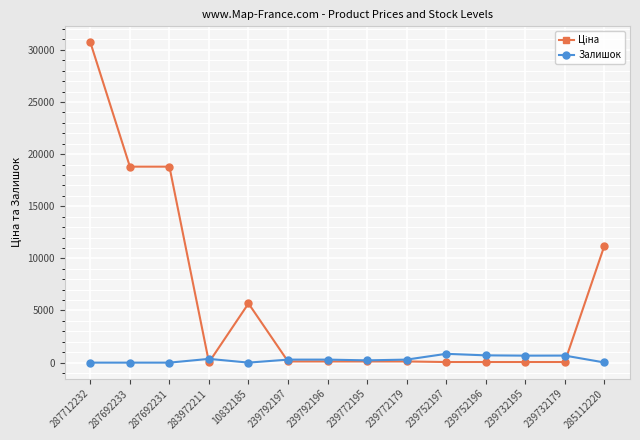

What is the difference between the highest and lowest values at 287692231?

18796.8